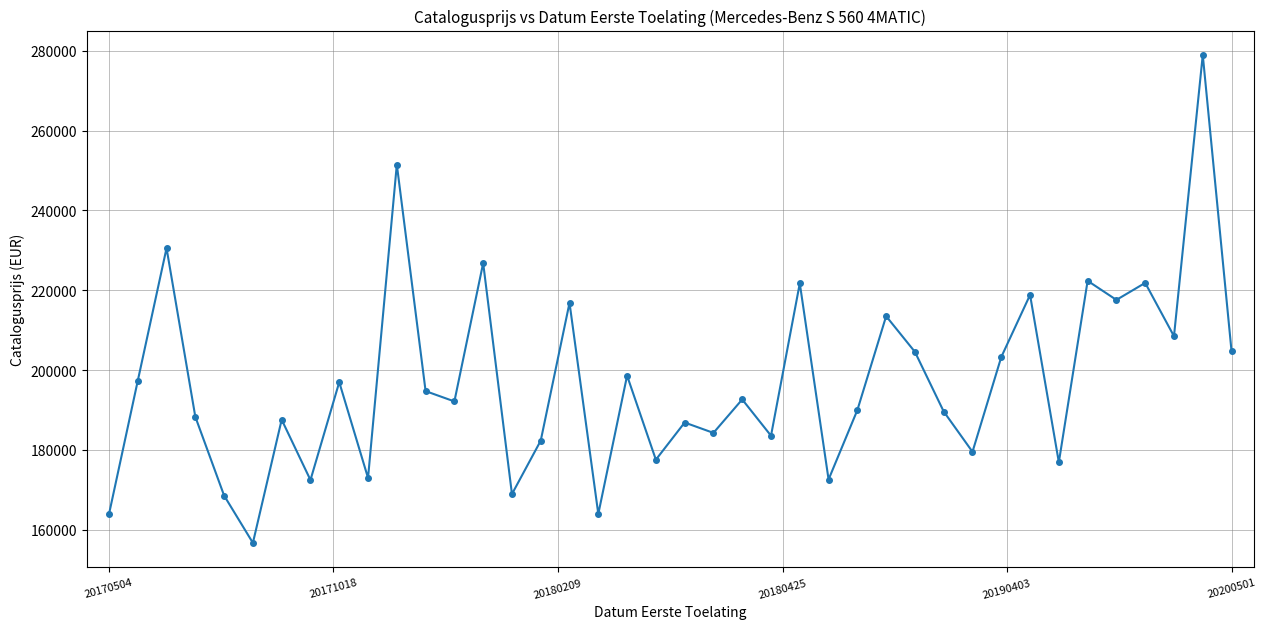

What is the difference between the maximum and minimum values?

122241